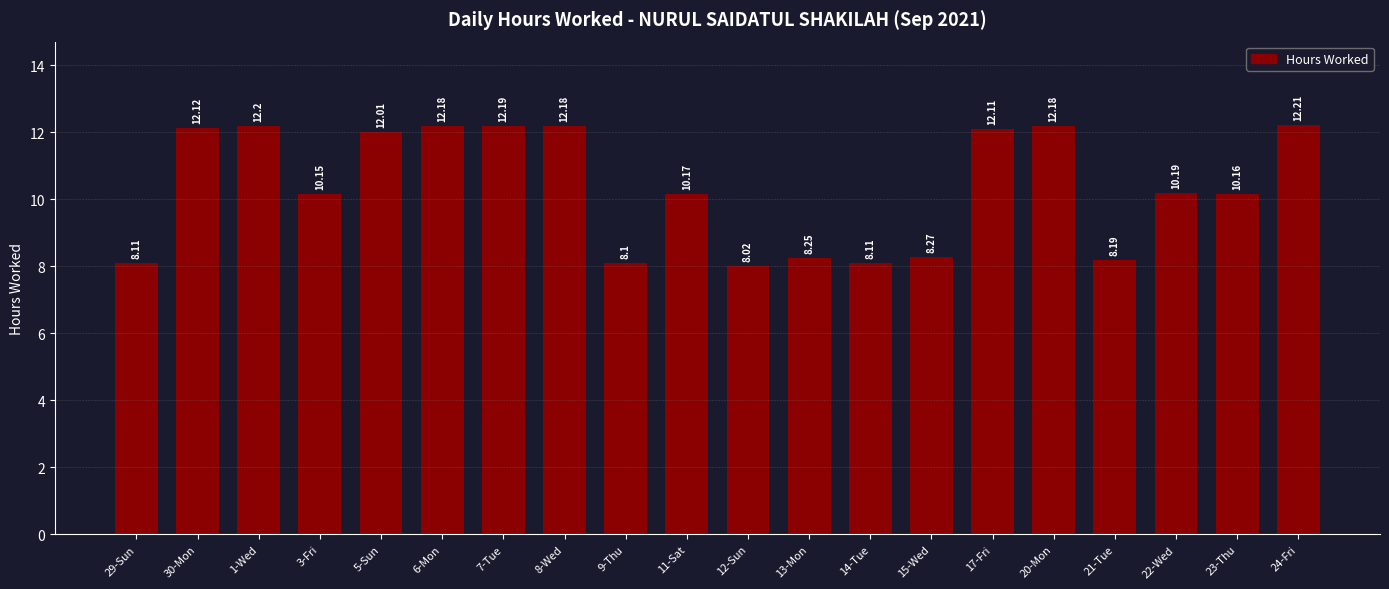

Are the bars grouped side by side (vs. stacked)?

No